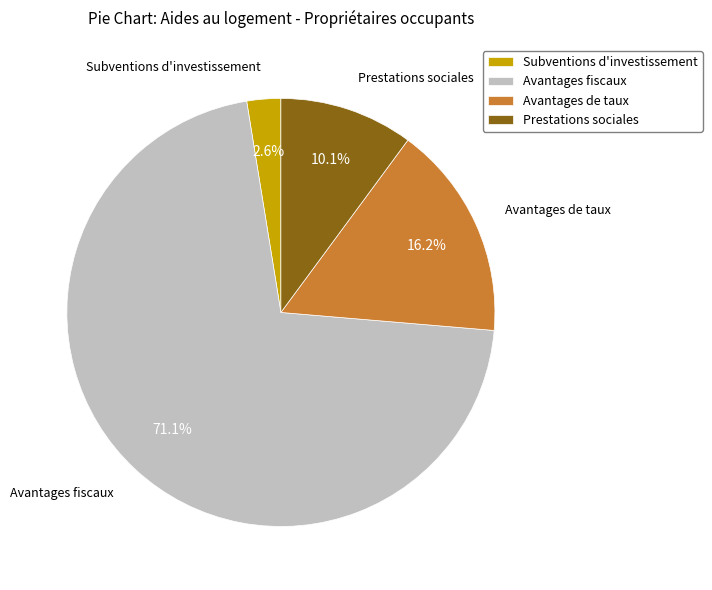

Does Avantages fiscaux represent more than half of the total?

Yes